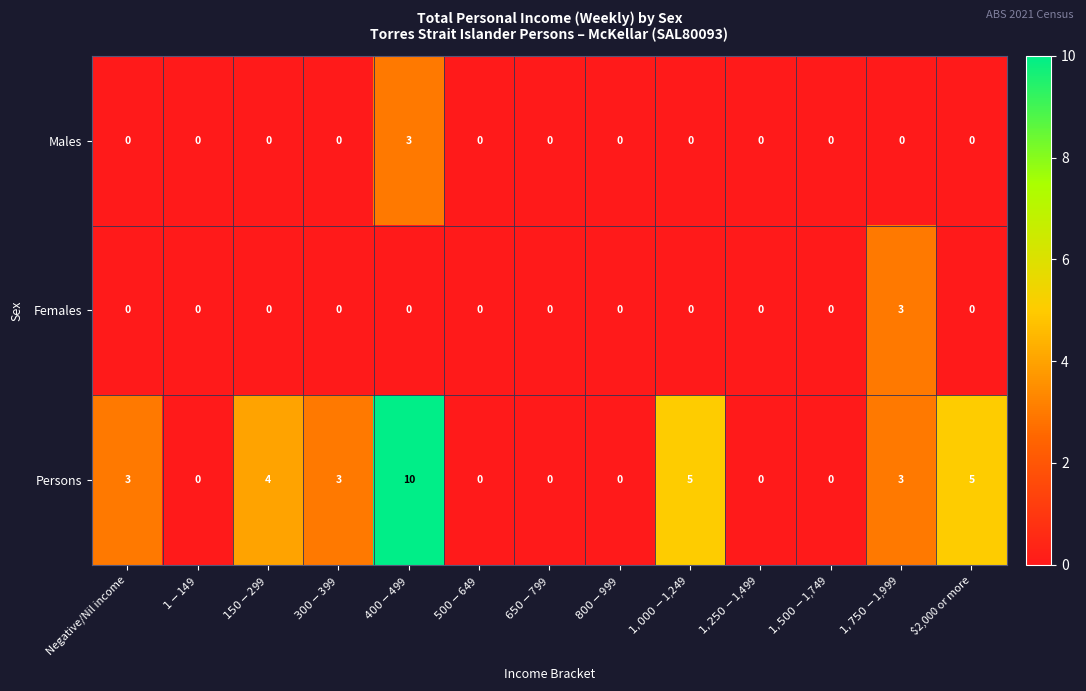

Which series has the largest total across all categories?

Persons